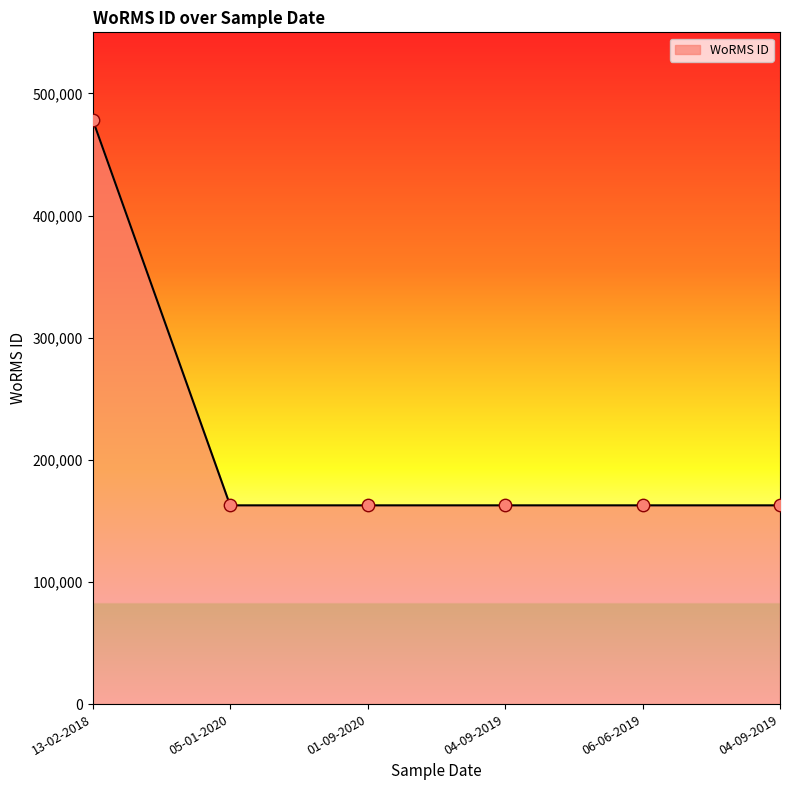

Approximately how many times larger is the value at 06-06-2019 compared to 01-09-2020?

1.0